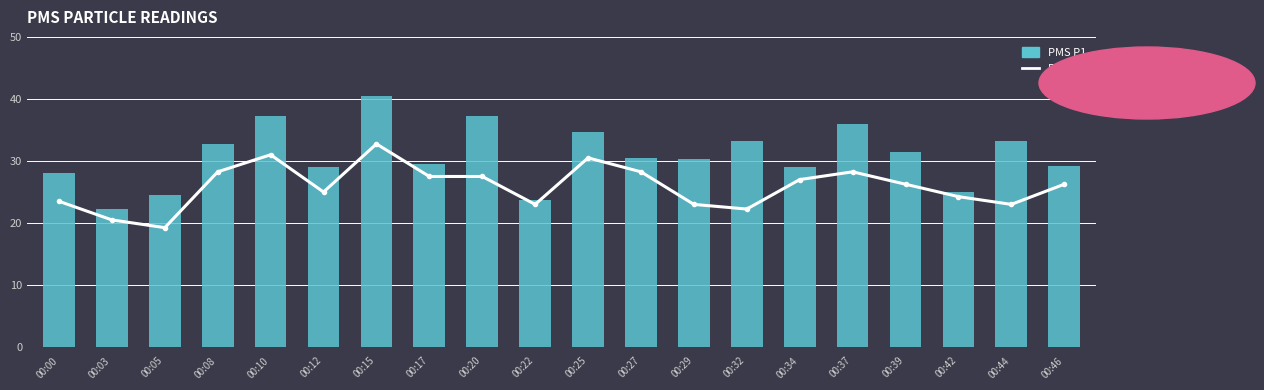

Which series has the largest total across all categories?

PMS_P1 (The Index)